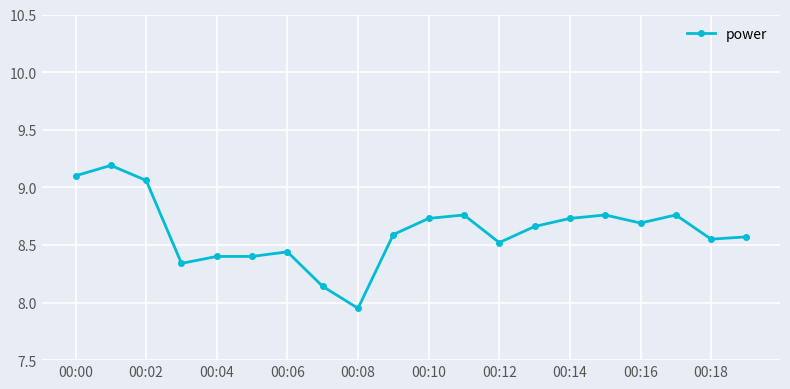

What is the difference between the second highest and second lowest values?

1.0